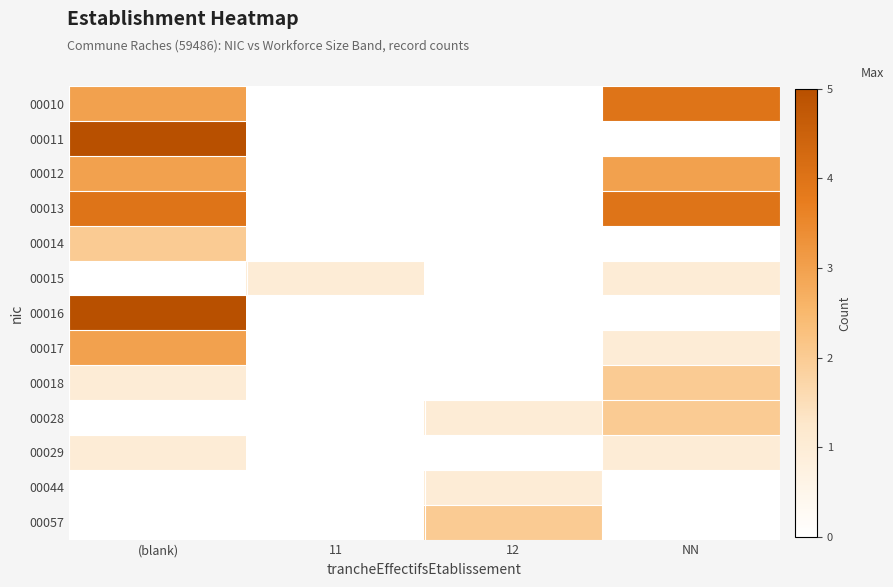

Reading right to left, transcribe all the data shown in this chart.

00010: NN=4	12=0	11=0	(blank)=3
00011: NN=0	12=0	11=0	(blank)=5
00012: NN=3	12=0	11=0	(blank)=3
00013: NN=4	12=0	11=0	(blank)=4
00014: NN=0	12=0	11=0	(blank)=2
00015: NN=1	12=0	11=1	(blank)=0
00016: NN=0	12=0	11=0	(blank)=5
00017: NN=1	12=0	11=0	(blank)=3
00018: NN=2	12=0	11=0	(blank)=1
00028: NN=2	12=1	11=0	(blank)=0
00029: NN=1	12=0	11=0	(blank)=1
00044: NN=0	12=1	11=0	(blank)=0
00057: NN=0	12=2	11=0	(blank)=0